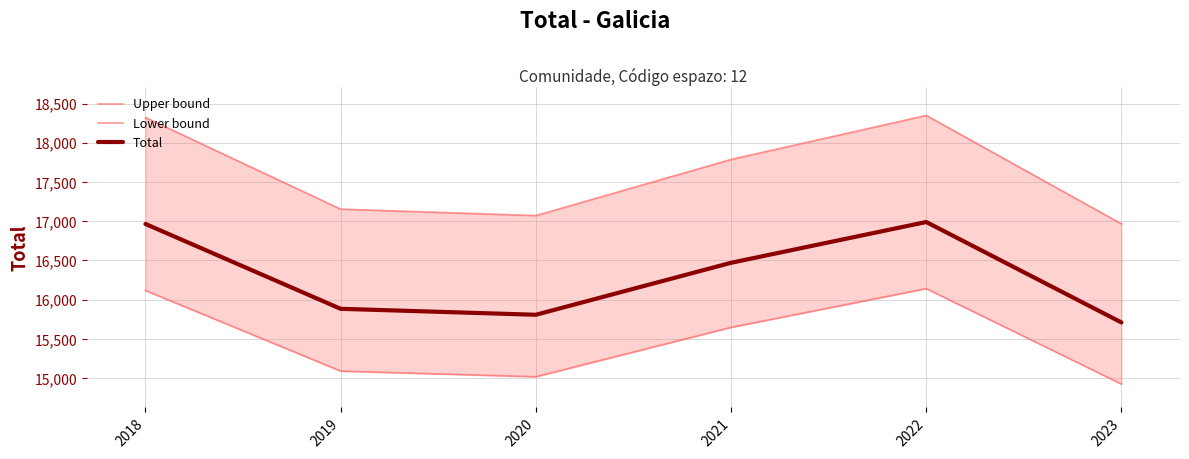

Between 2018 and 2021, which is larger?

2018